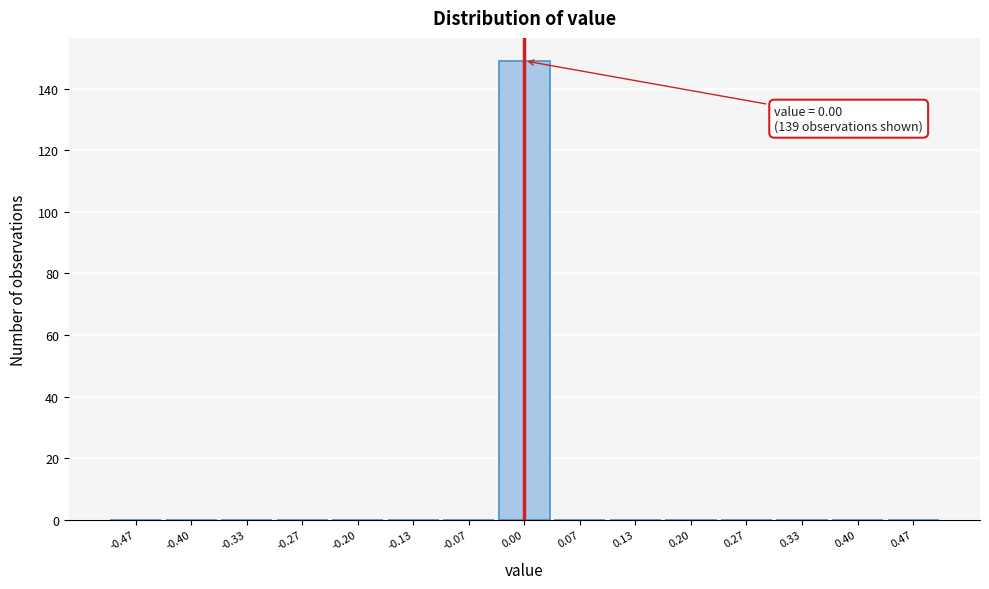

Which range on the x-axis has the tallest bar?

-0.03 to 0.03